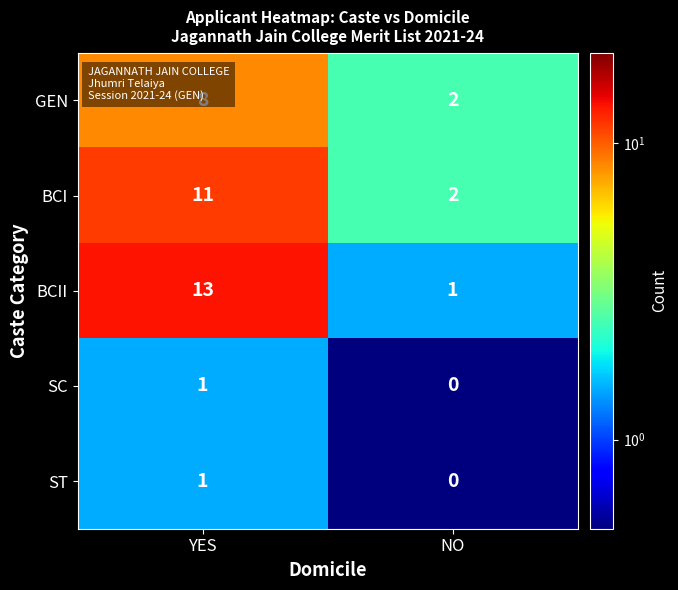

At which category is the sum across all series the highest?

YES